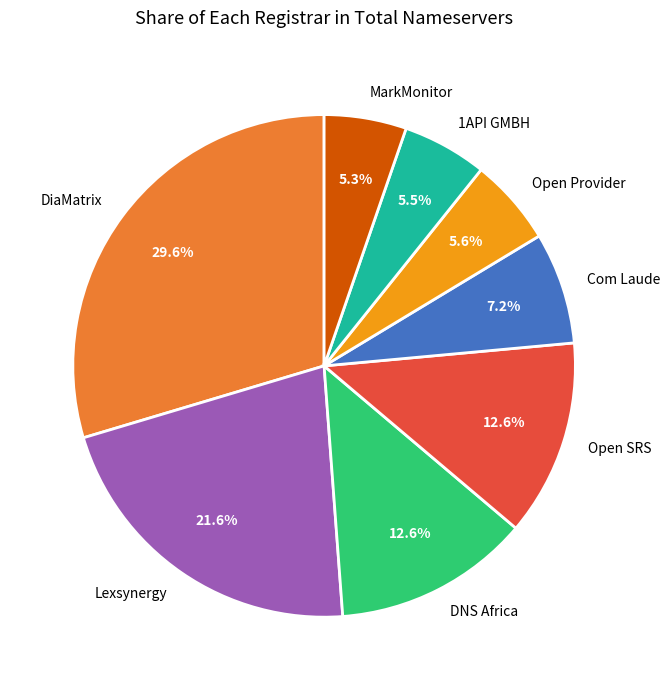

Which slice is the largest?

DiaMatrix